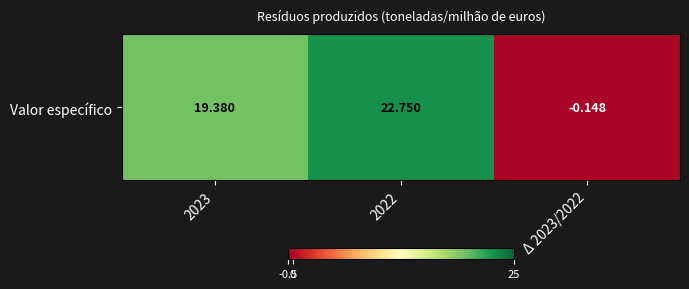

What is the difference between the second highest and minimum values?

19.5